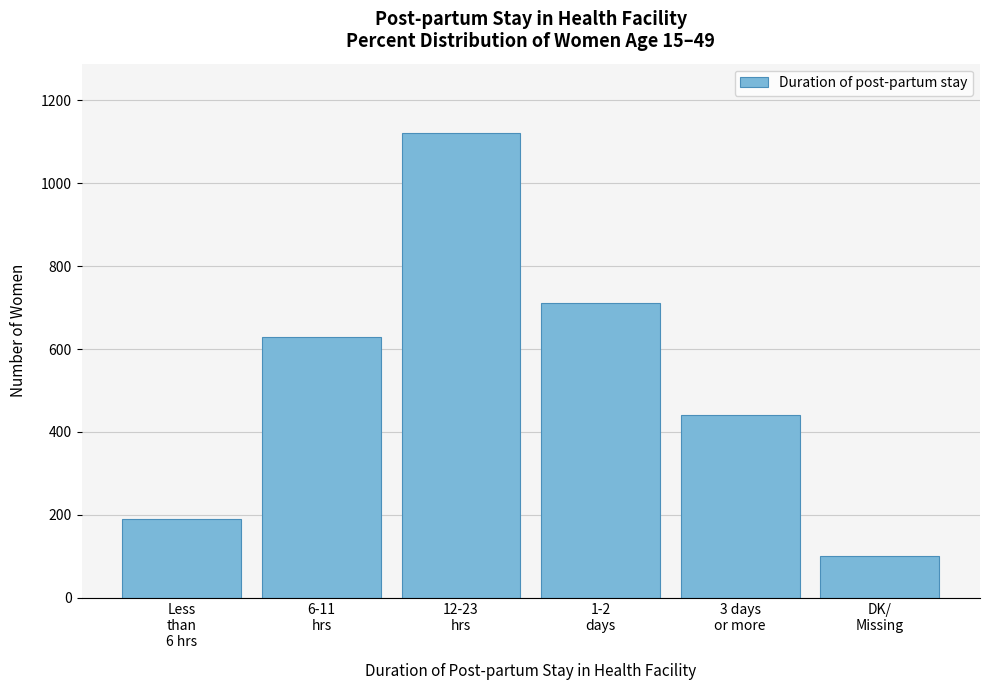

Reading left to right, extract all data points from this chart.

190	630	1120	710	440	100